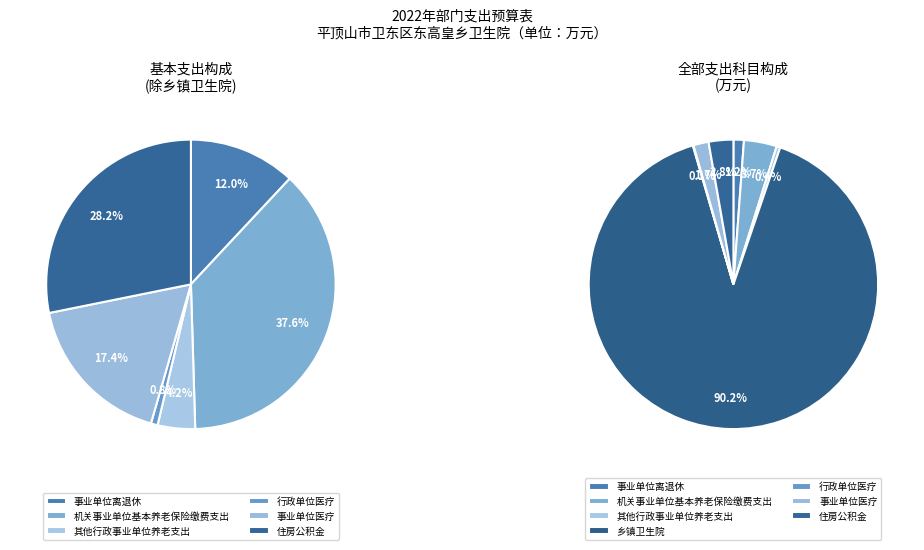

How many segments does this pie chart have?

7